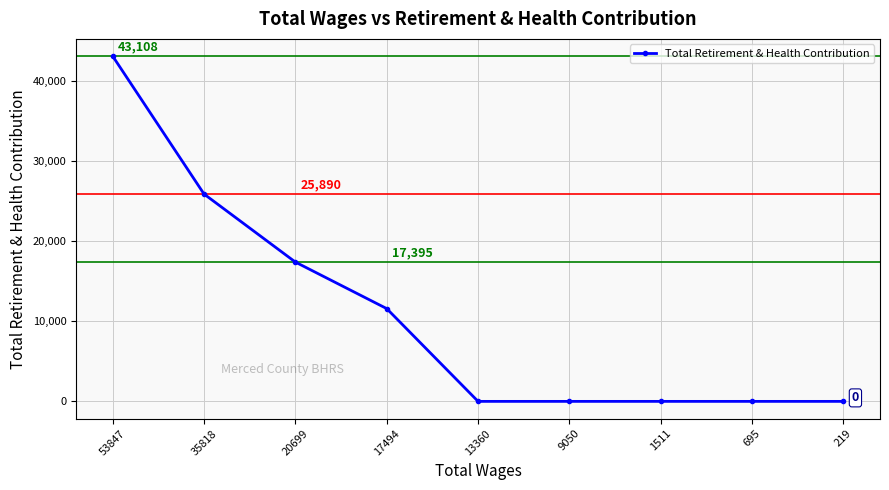

The value at 1511 is 0. True or false?

True